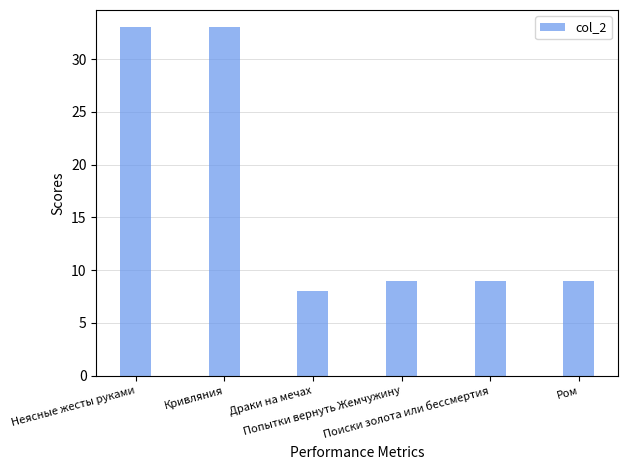

Are the bars horizontal?

No